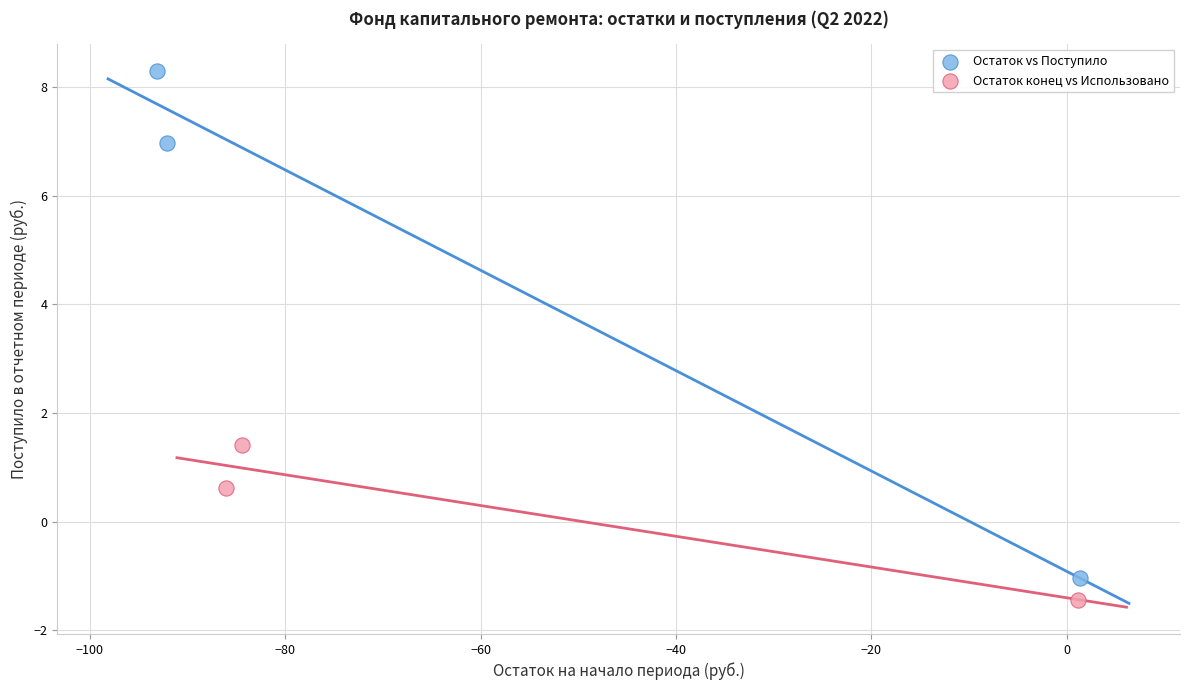

What are all the series names shown in the legend?

Остаток vs Поступило, Остаток конец vs Использовано